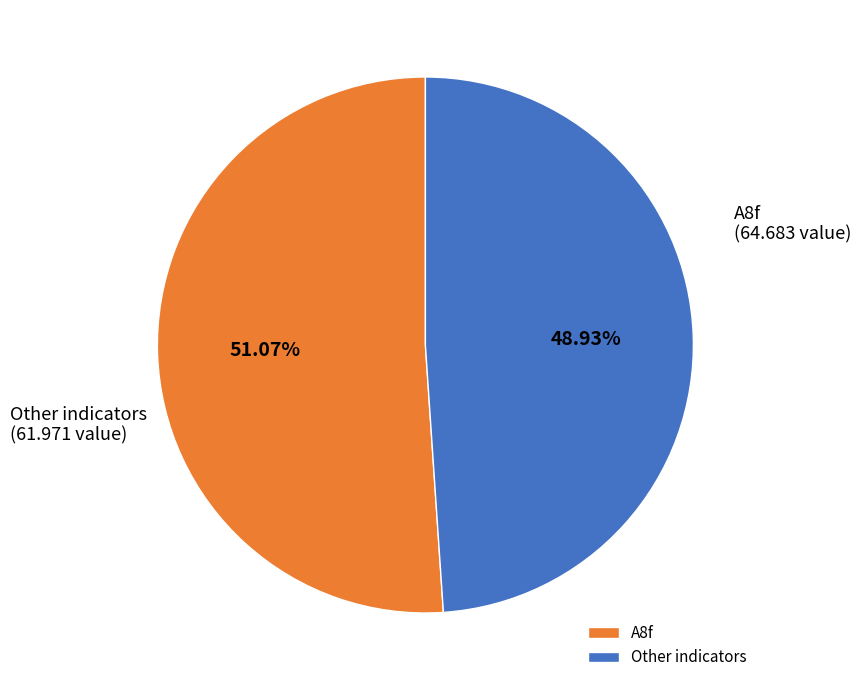

Which category has the smallest portion of the pie?

Other indicators